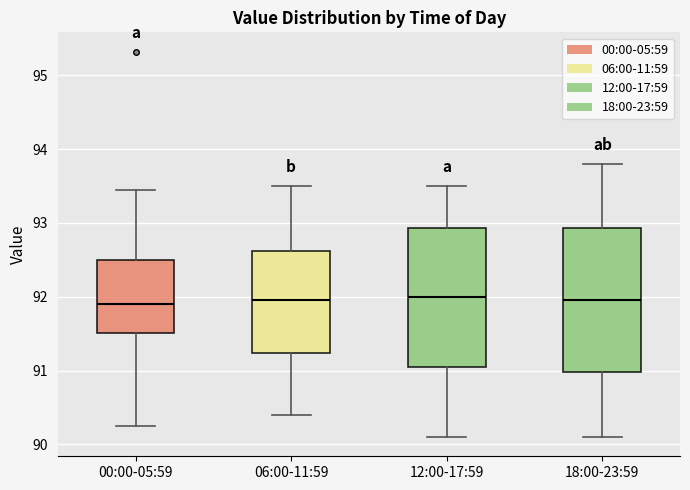

Reading left to right, read every box against the y-axis: the position of its median line, the range the box covers, and the ends of its whiskers. The values are not printed on the chart, so give them approximately, as read against the axis.

00:00-05:59: median 91.9, box 91.5 to 92.5, whiskers 90.3 to 93.4
06:00-11:59: median 92.0, box 91.2 to 92.6, whiskers 90.4 to 93.5
12:00-17:59: median 92.0, box 91.1 to 92.9, whiskers 90.1 to 93.5
18:00-23:59: median 92.0, box 91.0 to 92.9, whiskers 90.1 to 93.8